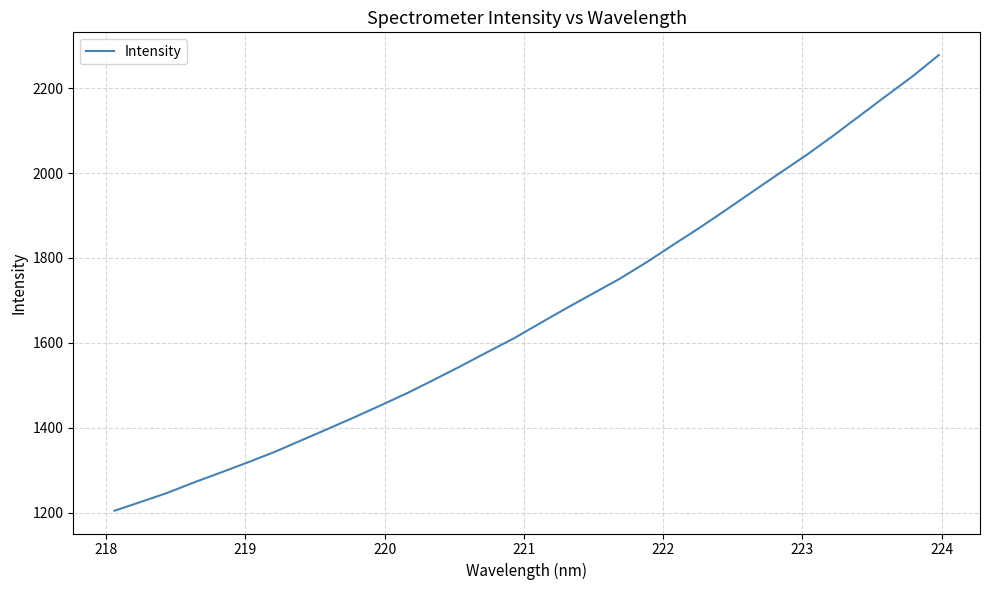

Is this an area chart (filled region under the line)?

No